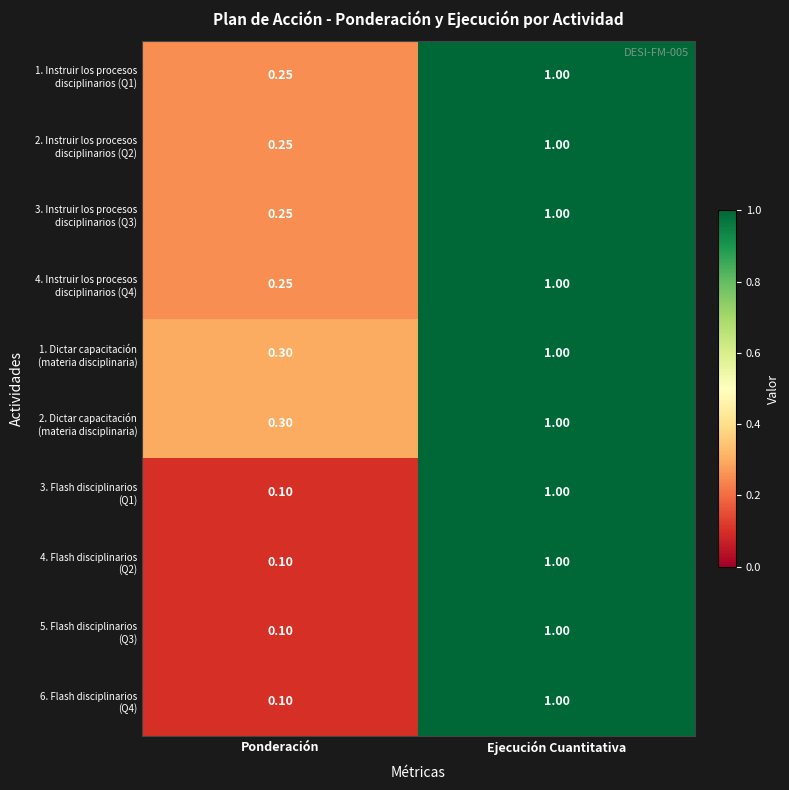

At which category is the sum across all series the highest?

Ejecución Cuantitativa